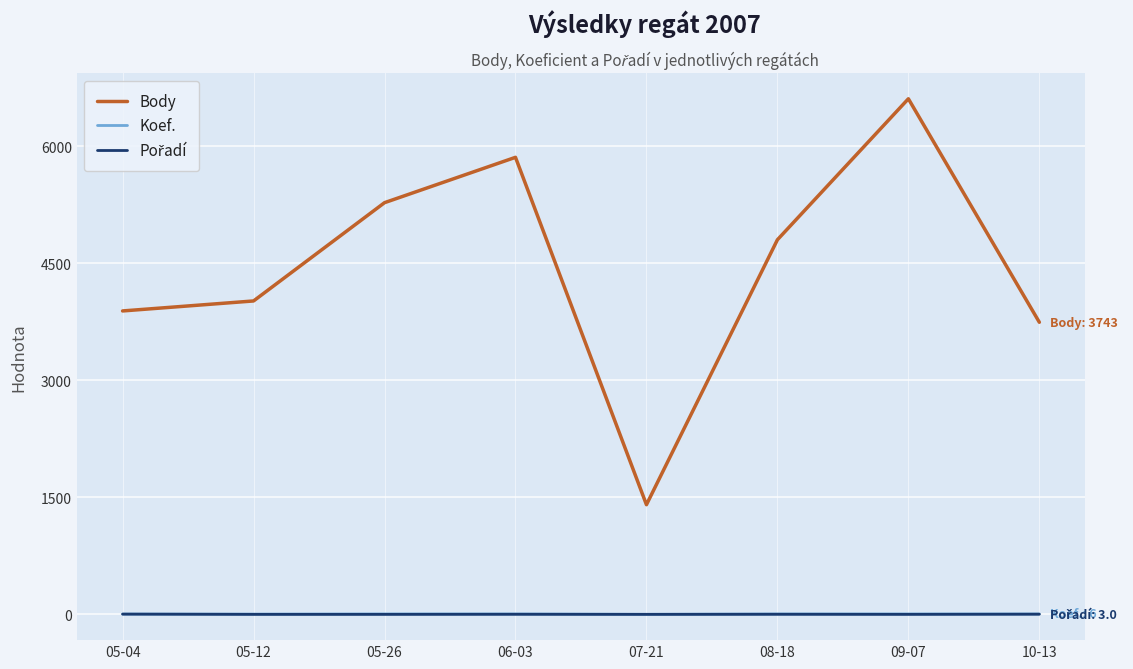

True or false: Body and Koef. cross at least once.

False